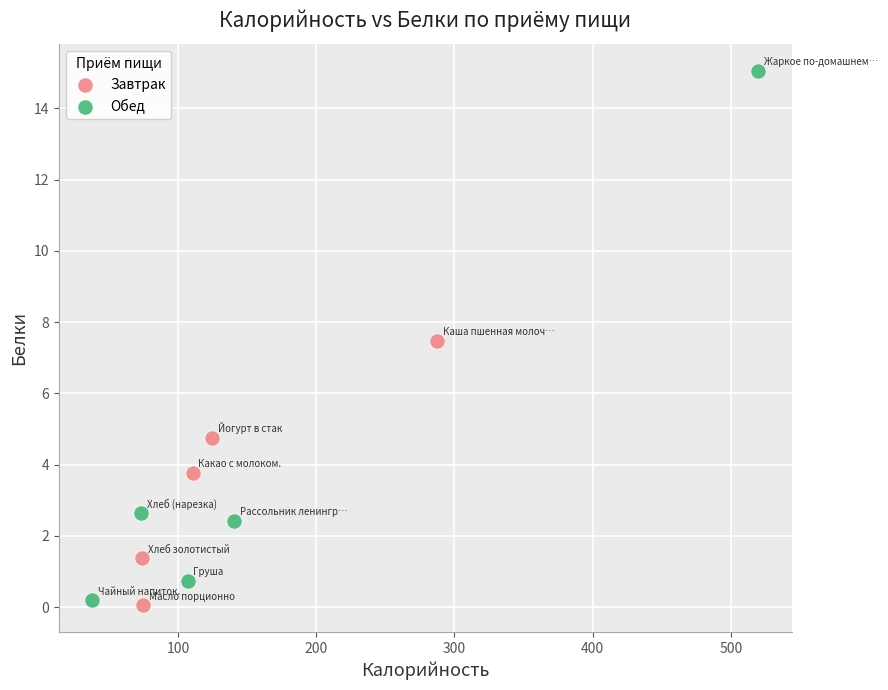

What are all the series names shown in the legend?

Завтрак, Обед